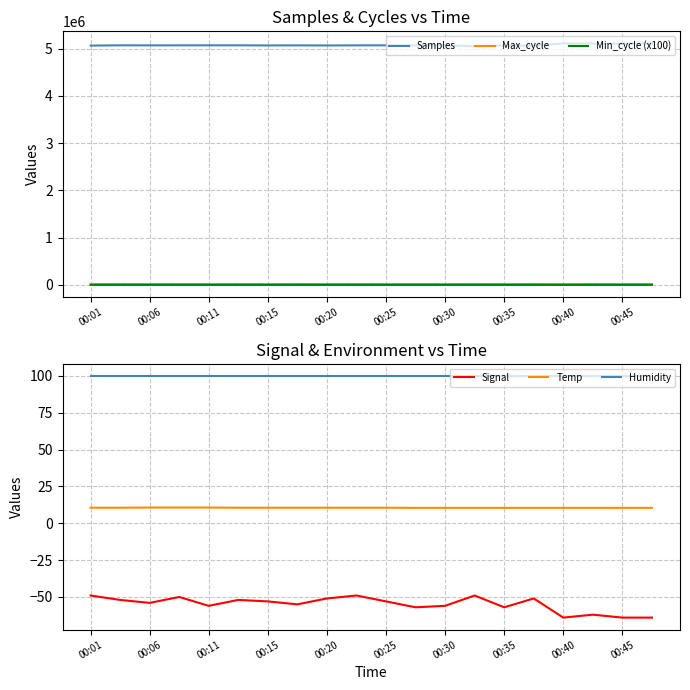

Which series has the largest total across all categories?

Samples